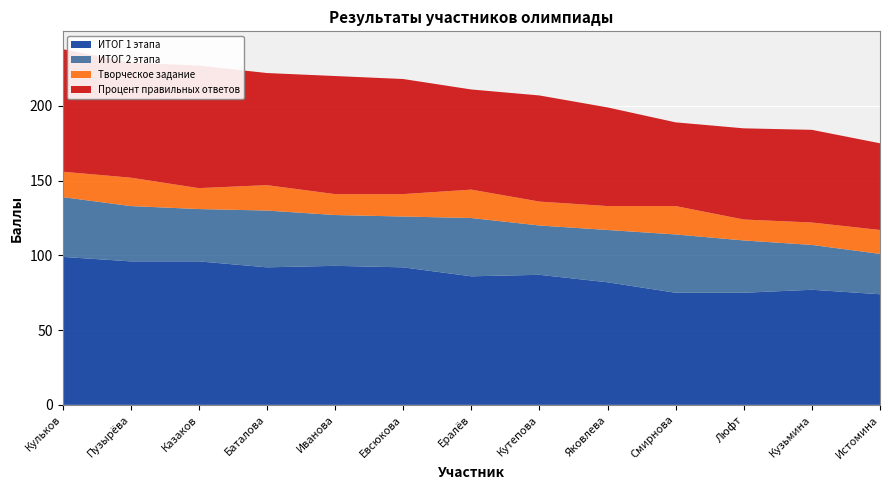

Reading right to left, what are all the values shown in this chart?

ИТОГ 1 этапа: 74	77	75	75	82	87	86	92	93	92	96	96	99
ИТОГ 2 этапа: 27	30	35	39	35	33	39	34	34	38	35	37	40
Творческое задание: 16	15	14	19	16	16	19	15	14	17	14	19	17
Процент правильных ответов: 58	62	61	56	66	71	67	77	79	75	82	77	82